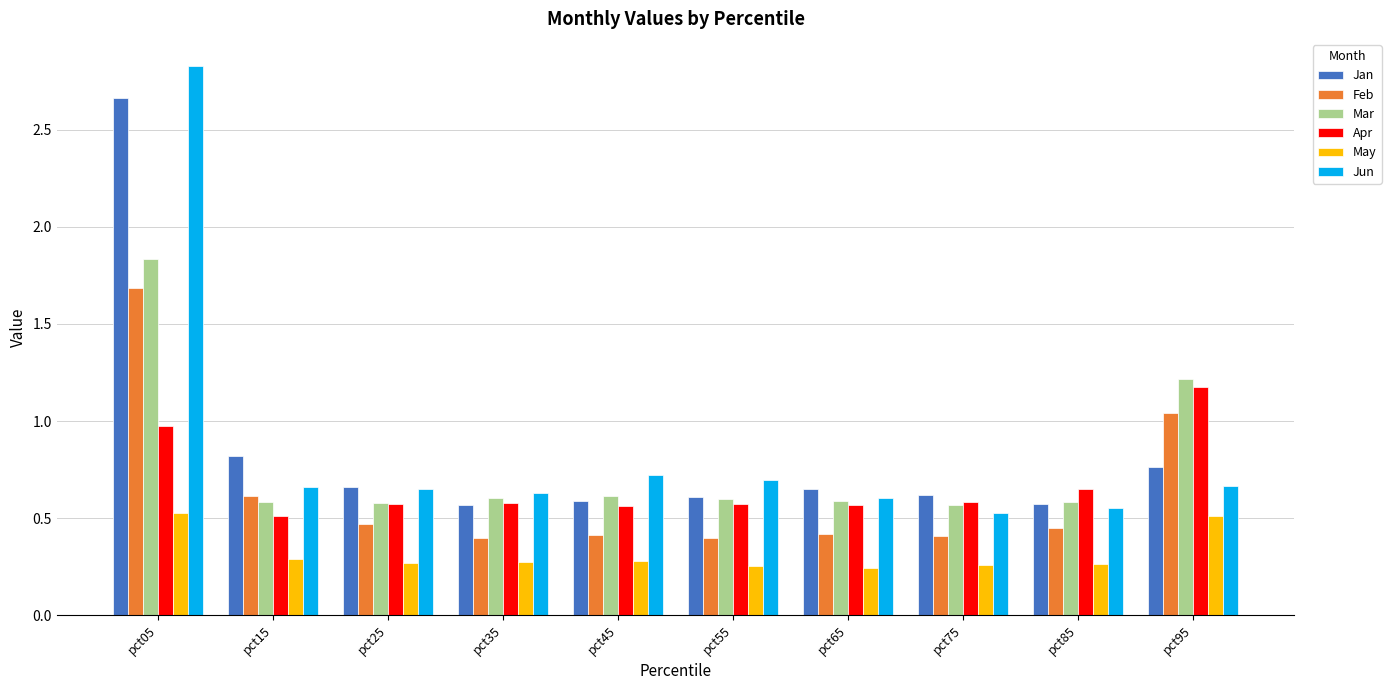

What is the total value across all series at pct95?

5.4